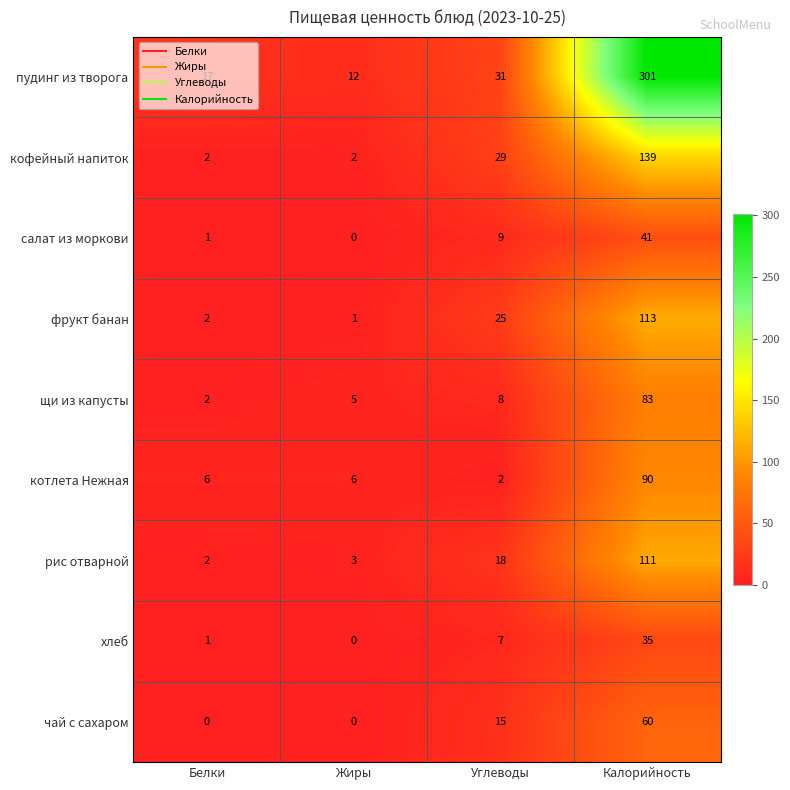

Rank the series by their maximum value, from lowest to highest.

хлеб, салат из моркови, чай с сахаром, щи из капусты, котлета Нежная, рис отварной, фрукт банан, кофейный напиток, пудинг из творога